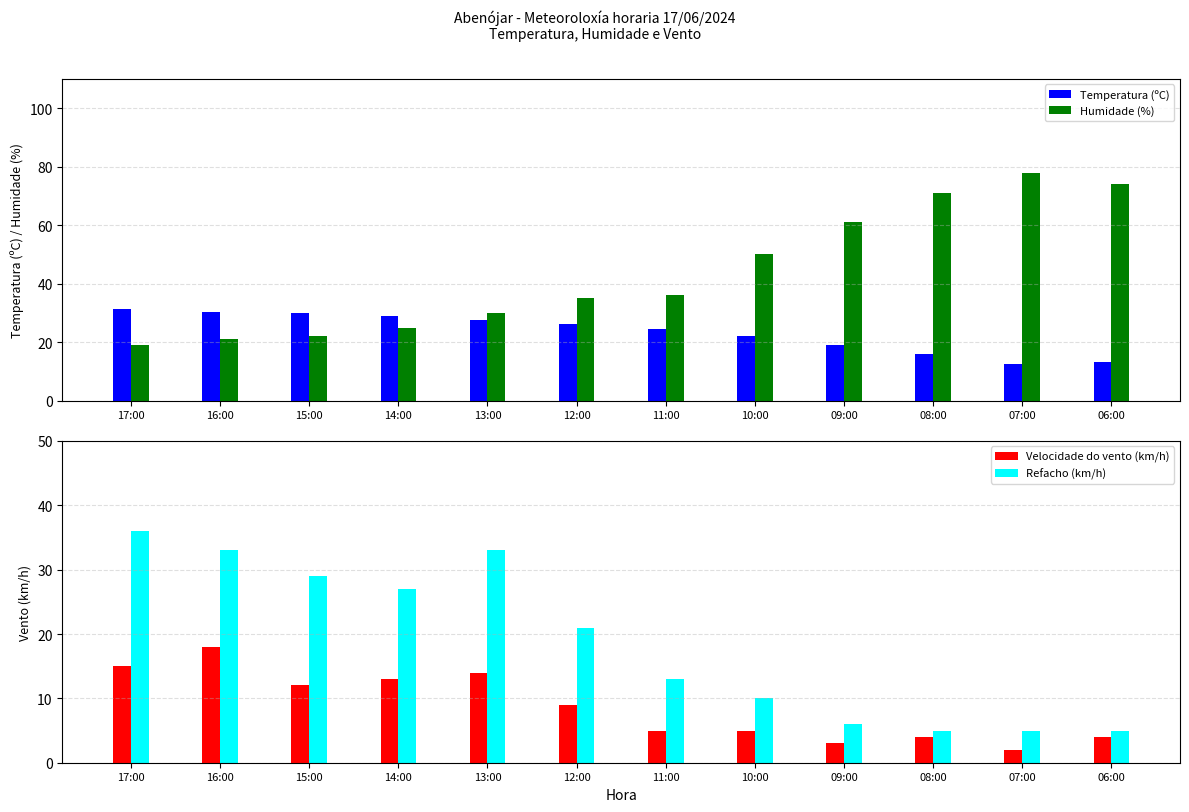

Which series has the largest range (max minus min)?

Humidade (%)